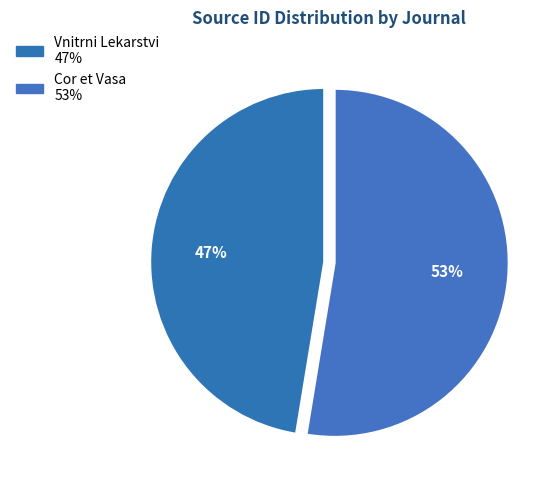

Which category has the smallest portion of the pie?

Vnitrni Lekarstvi